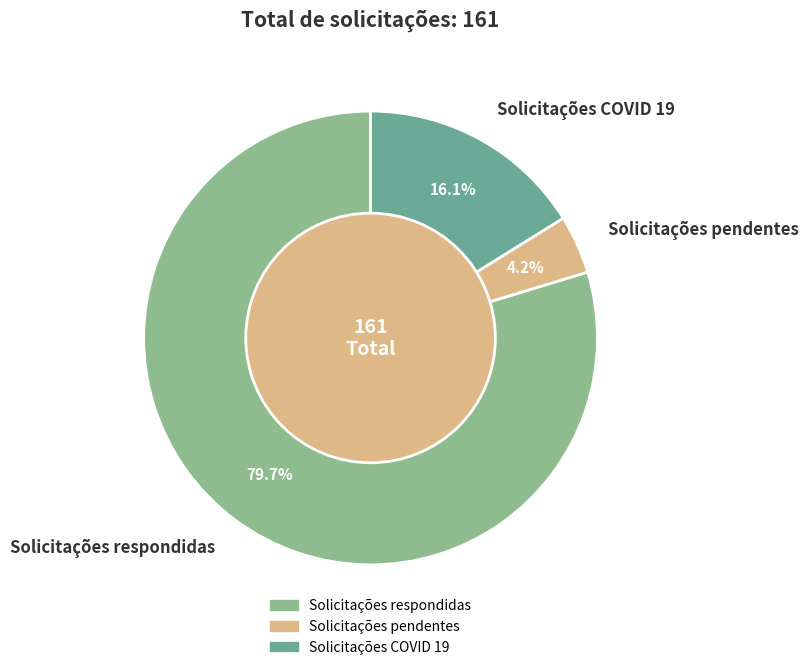

What is the smallest slice in the pie chart?

Solicitações pendentes